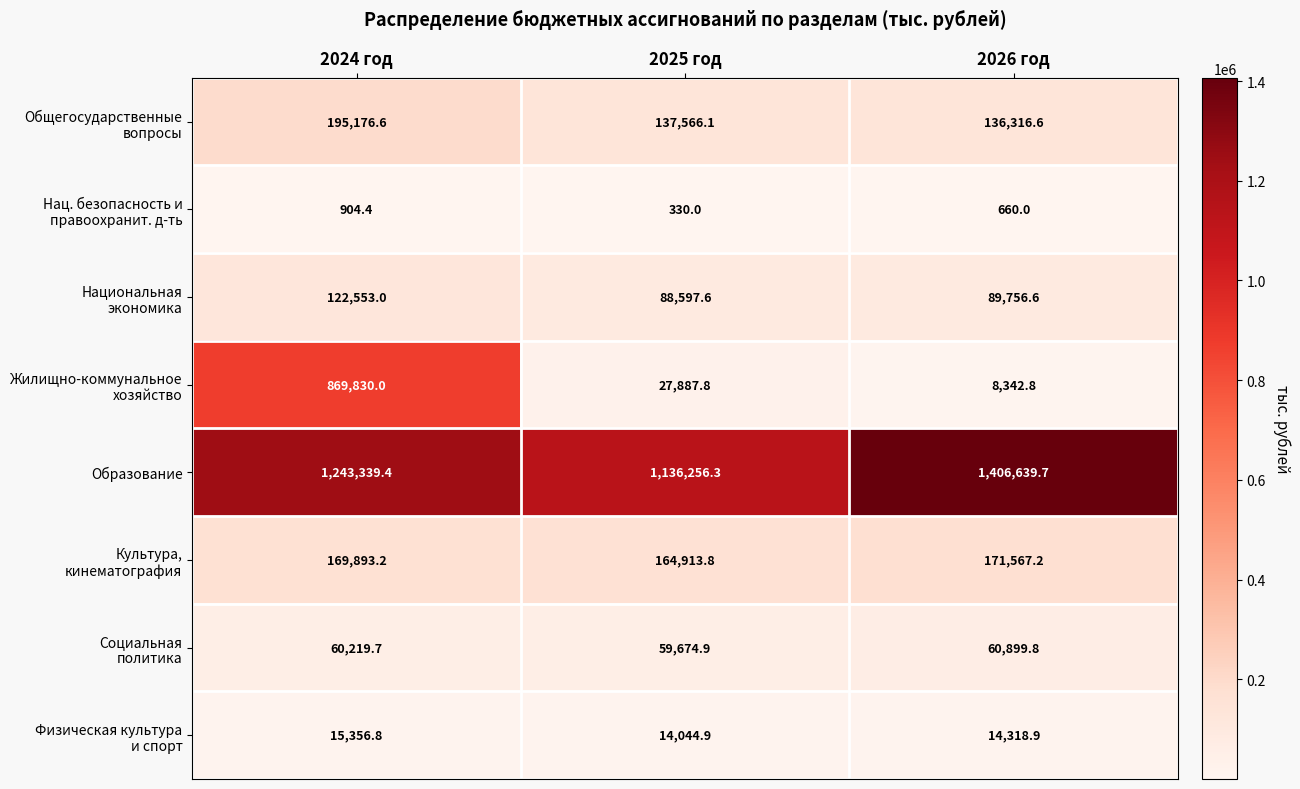

What is the sum of the Образование values at 2026 год and 2024 год?

2649979.1